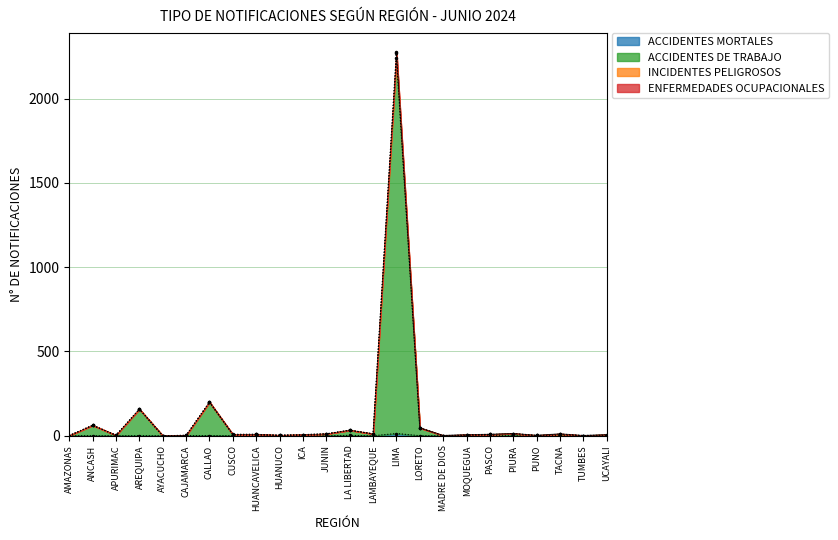

What is the value of the INCIDENTES PELIGROSOS point at the 8th from the left?

8